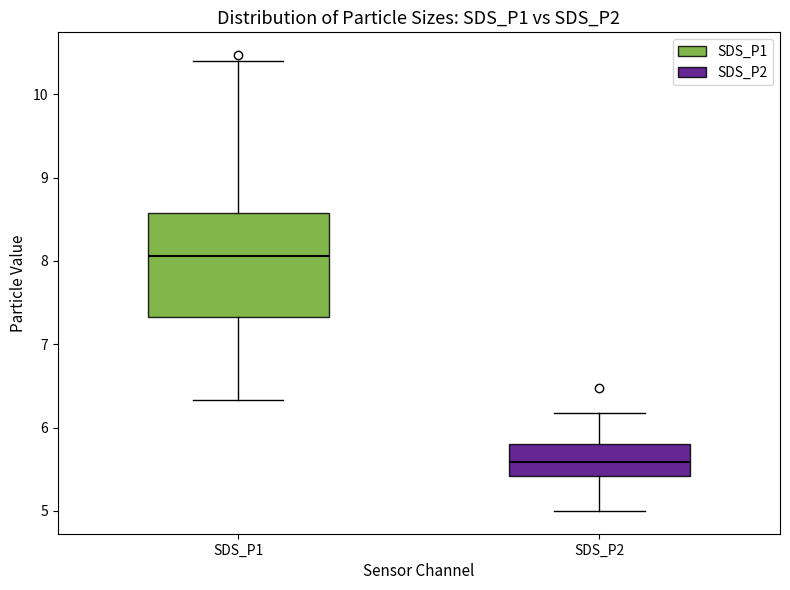

Comparing the boxes themselves (not the whiskers), which one is the tallest?

SDS_P1